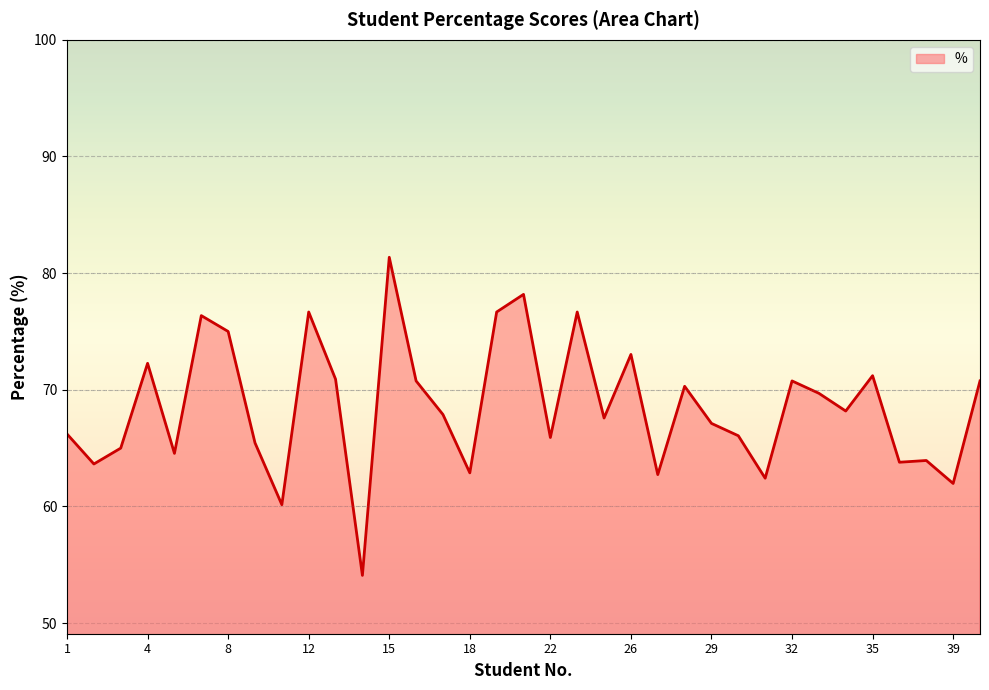

How many lines are shown in the chart?

1